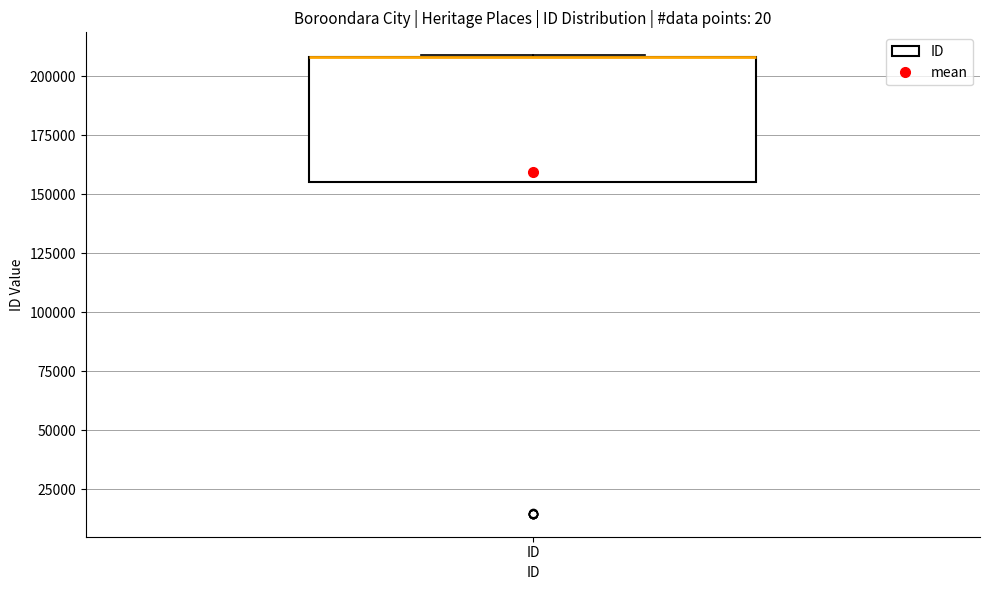

Transcribe this box plot: give where the median line is, the range the box spans, and where the two whiskers end, as read against the y-axis. The values are not printed on the chart, so give them approximately, as read against the axis.

median 210000 (drawn on the box's upper edge), box 155000 to 210000, whiskers 155000 to 210000